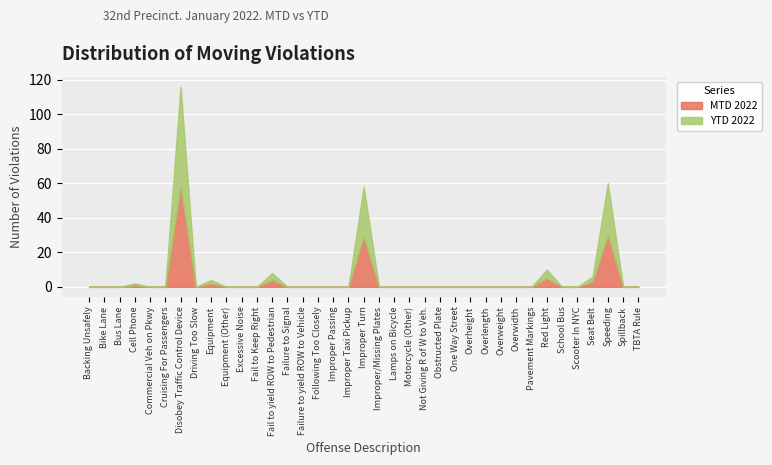

How many series are shown in this chart?

2